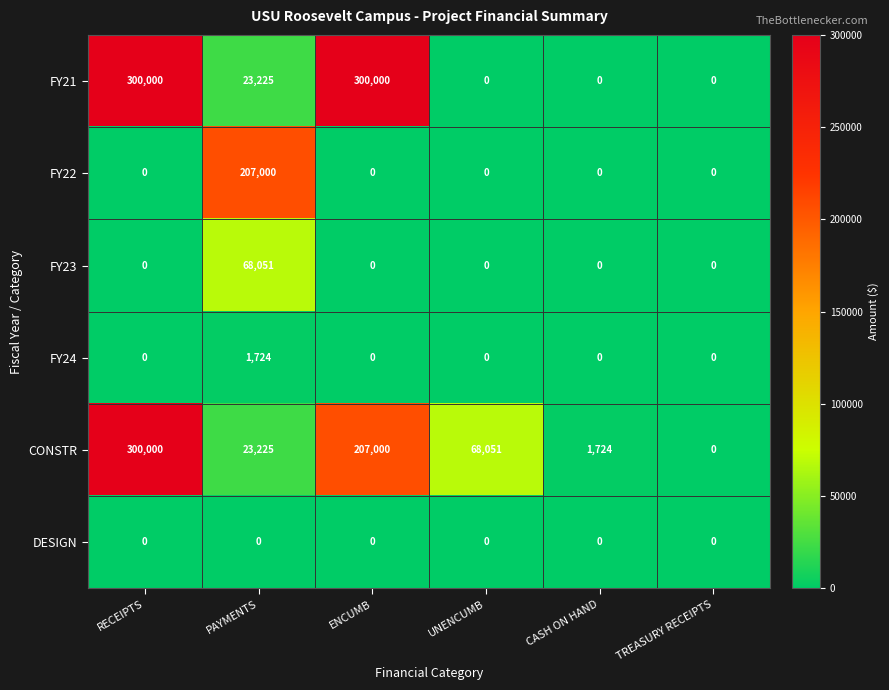

What is the highest value of the FY21 series?

300000